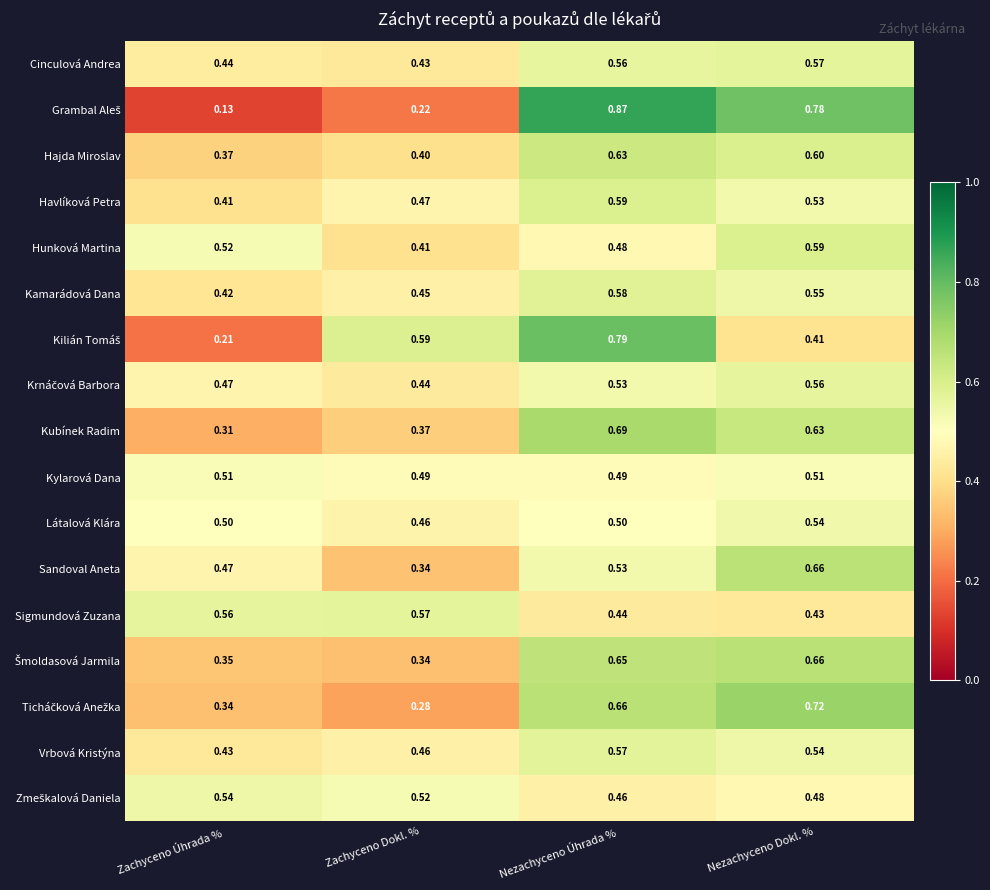

How many distinct data groups are displayed?

17